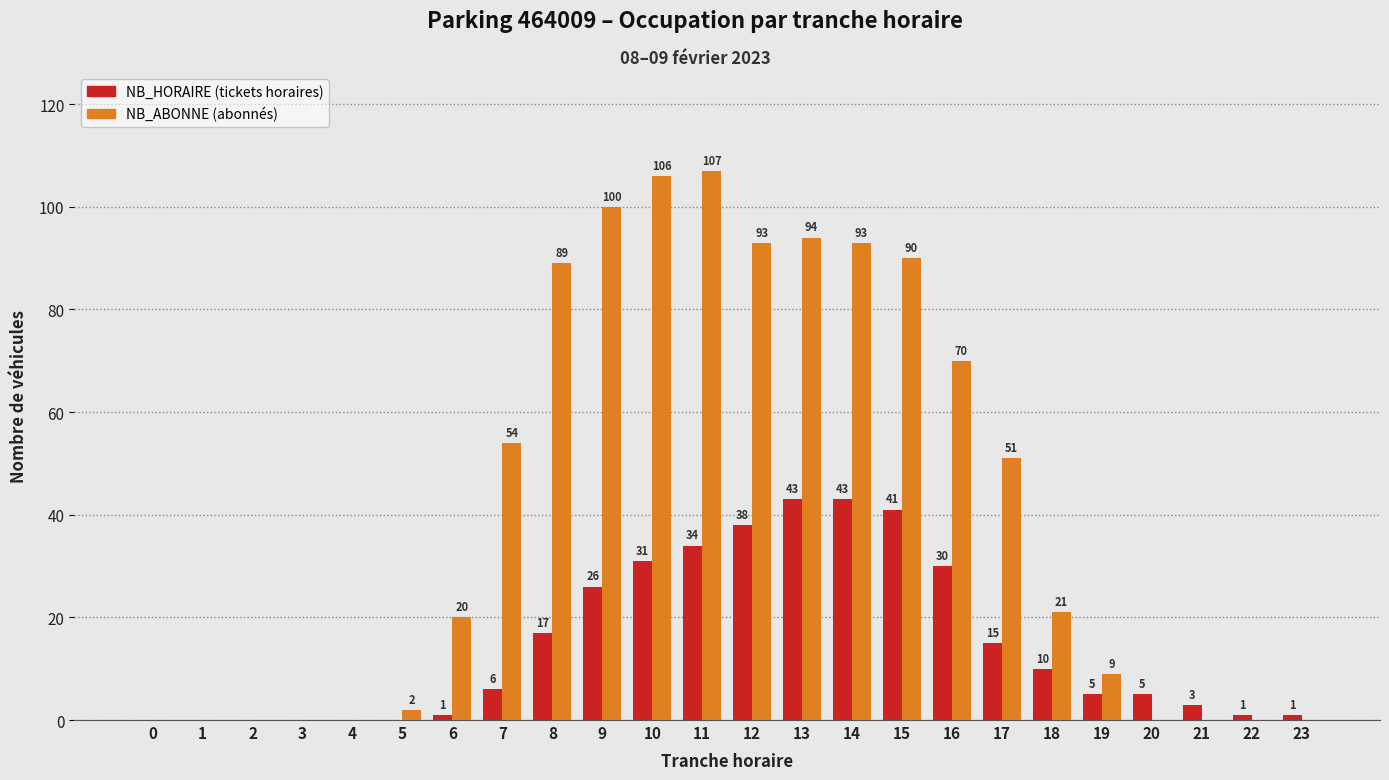

Reading left to right, list all the values displayed in this chart.

NB_HORAIRE: 0=0	1=0	2=0	3=0	4=0	5=0	6=1	7=6	8=17	9=26	10=31	11=34	12=38	13=43	14=43	15=41	16=30	17=15	18=10	19=5	20=5	21=3	22=1	23=1
NB_ABONNE: 0=0	1=0	2=0	3=0	4=0	5=2	6=20	7=54	8=89	9=100	10=106	11=107	12=93	13=94	14=93	15=90	16=70	17=51	18=21	19=9	20=0	21=0	22=0	23=0